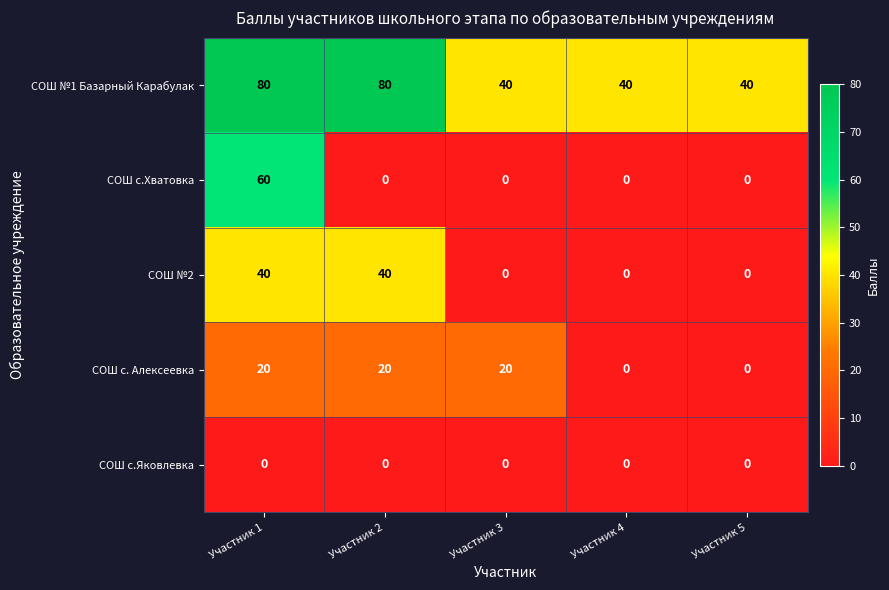

Is the value of СОШ №2 at Участник 4 greater than the value of СОШ с.Хватовка at Участник 1?

No